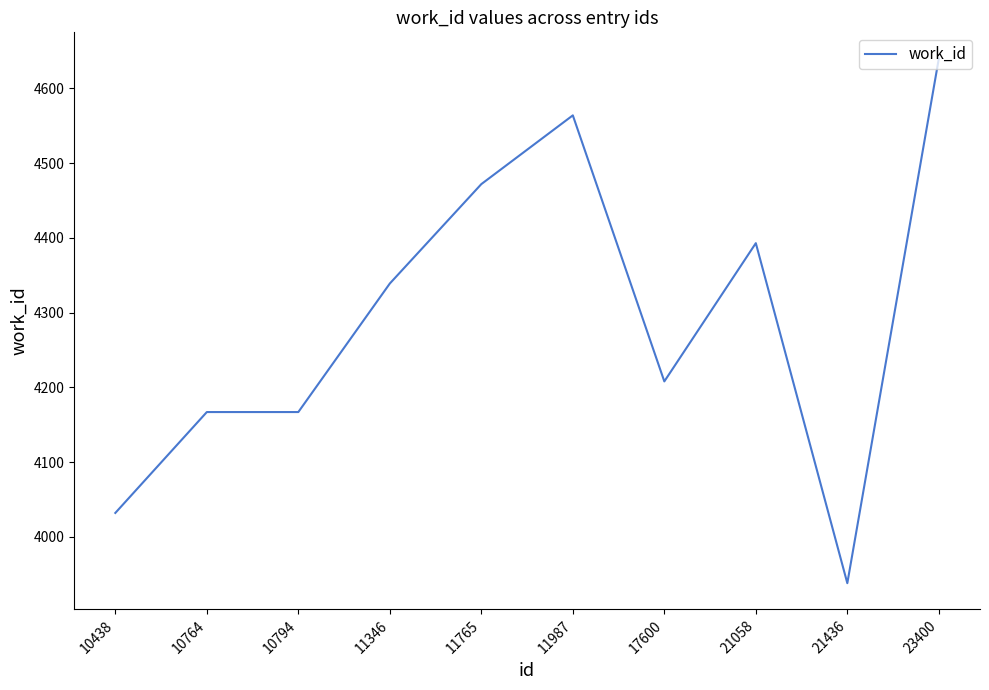

What is the change in value from 11987 to 23400?

+76